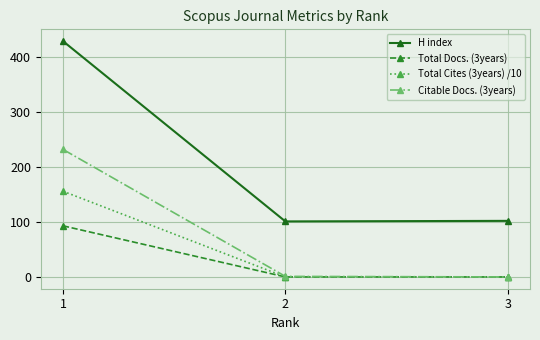

How many categories are shown in the chart?

3